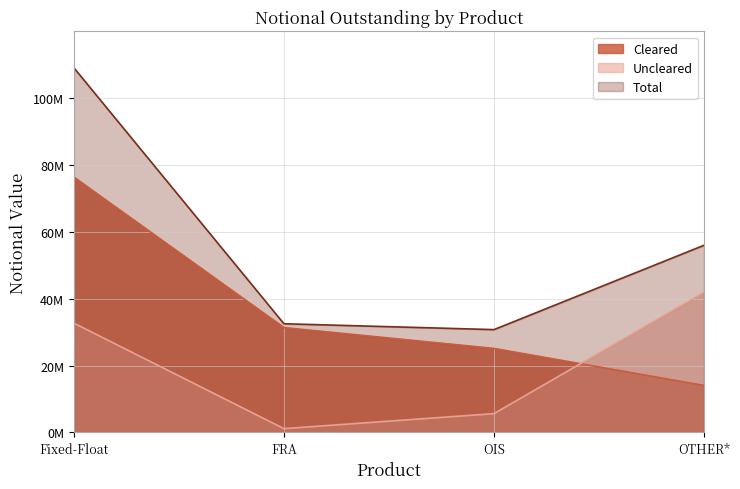

At OTHER*, list the series in order from largest to smallest.

Total, Uncleared, Cleared